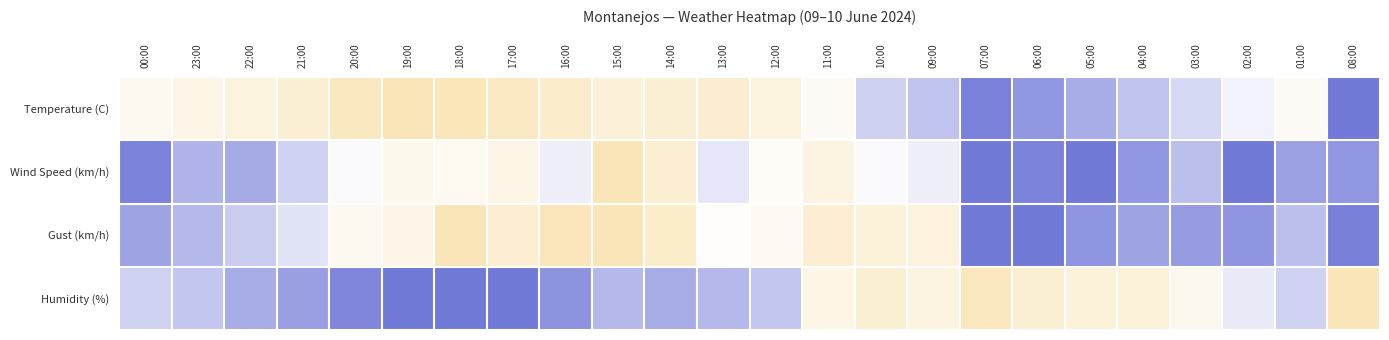

What is the difference between the highest and lowest values at 16:00?

0.9